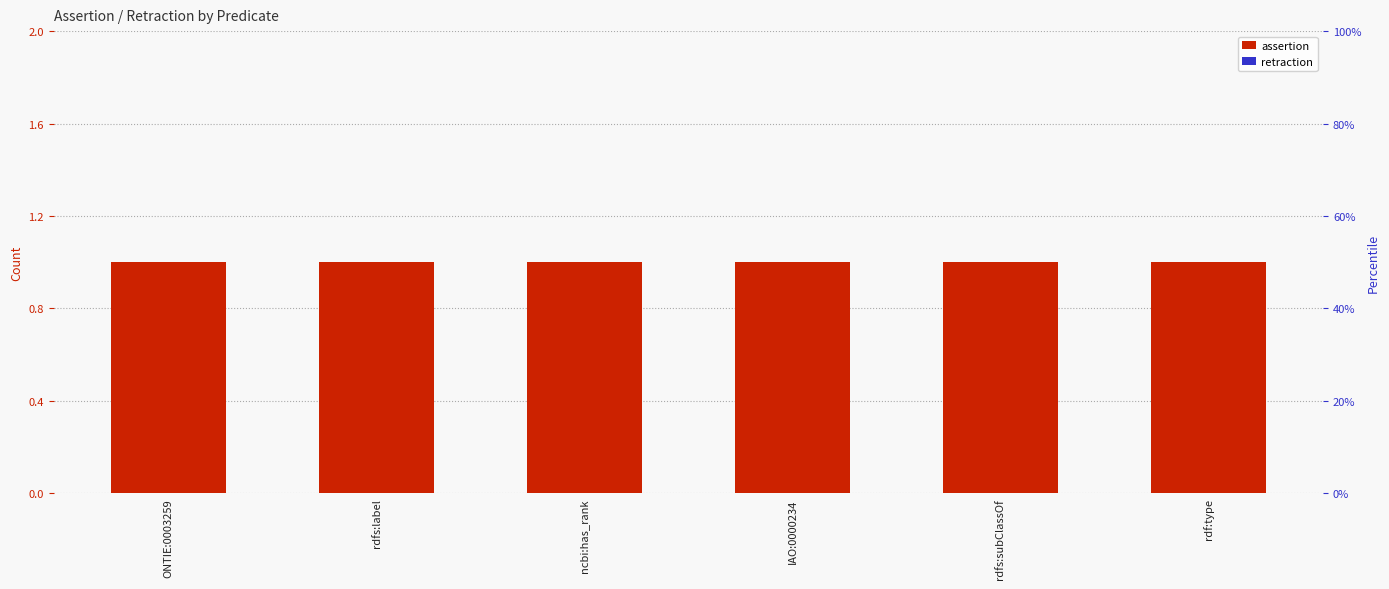

What are all the series names shown in the legend?

assertion, retraction